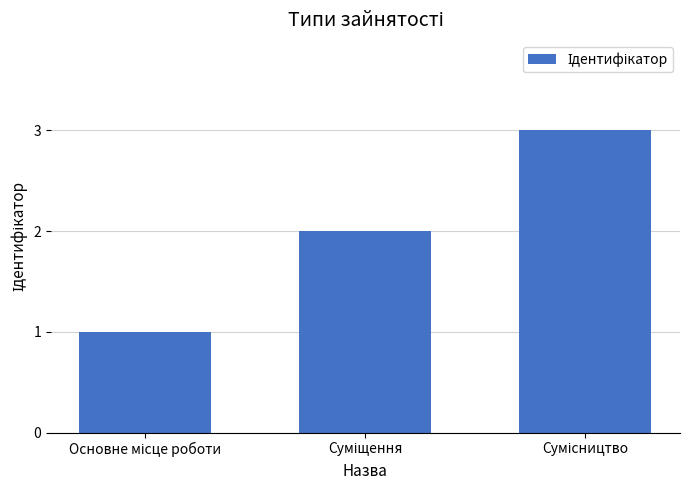

What is the greatest value displayed?

3